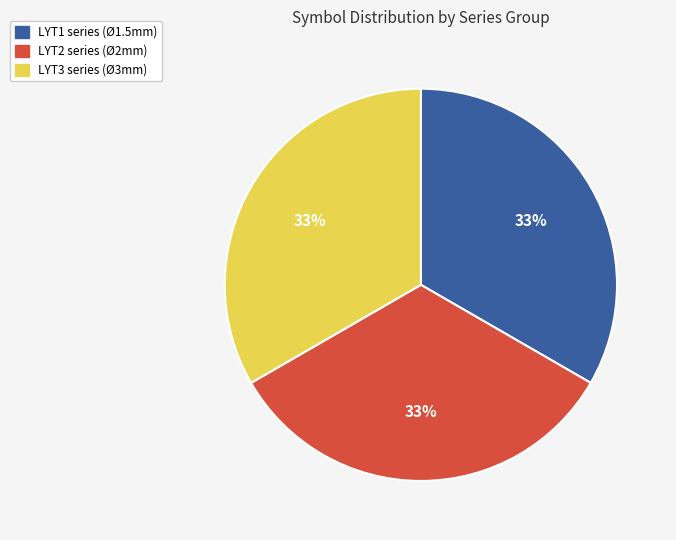

To the nearest percent, what is the average slice percentage?

33%